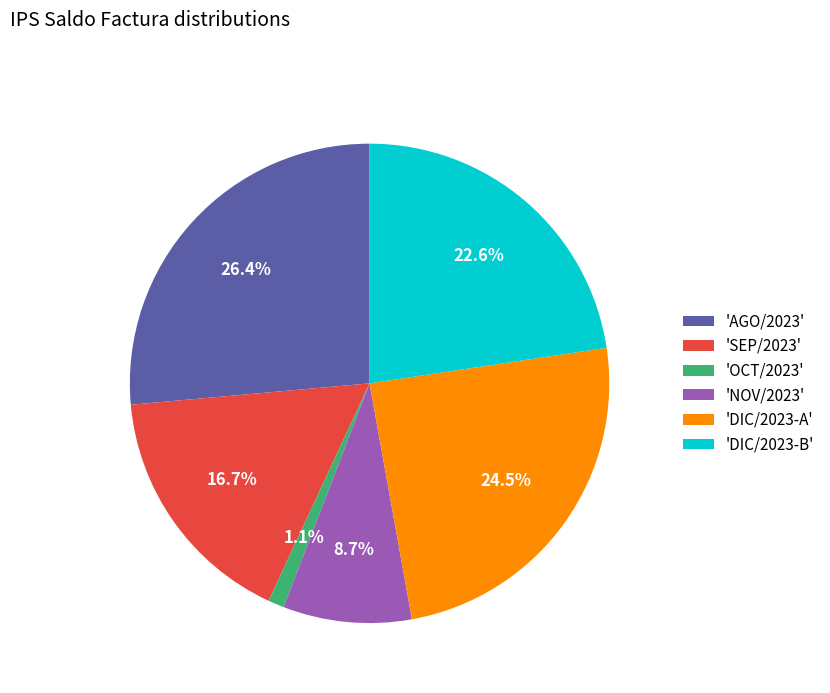

Is the sum of 'NOV/2023' and 'AGO/2023' greater than half?

No